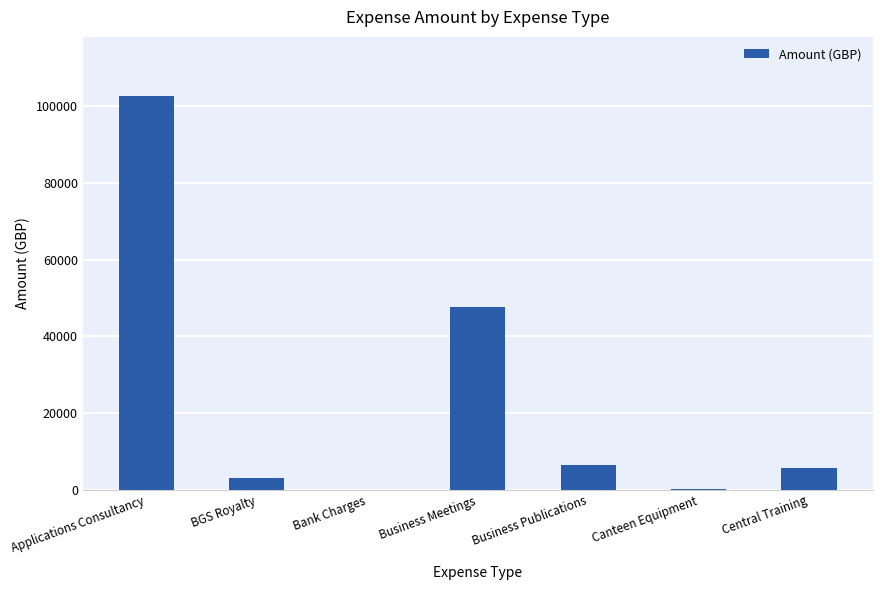

At which category does the chart reach its peak across all series?

Applications Consultancy